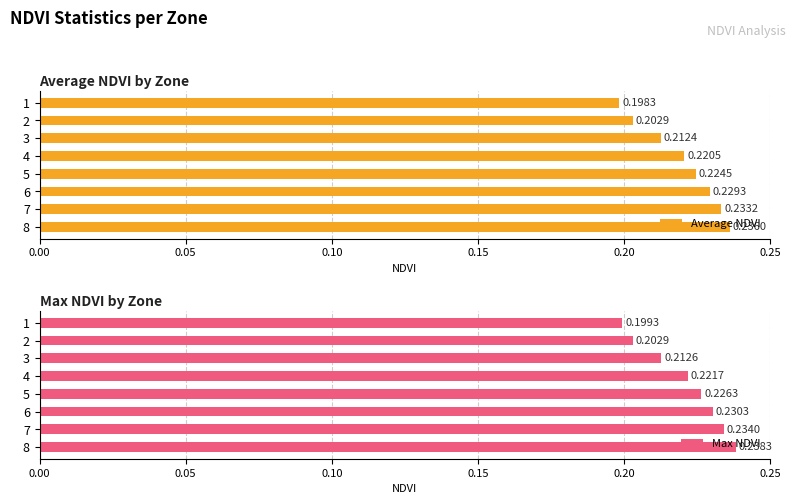

Rank the categories by Average NDVI value from highest to lowest.

8, 7, 6, 5, 4, 3, 2, 1